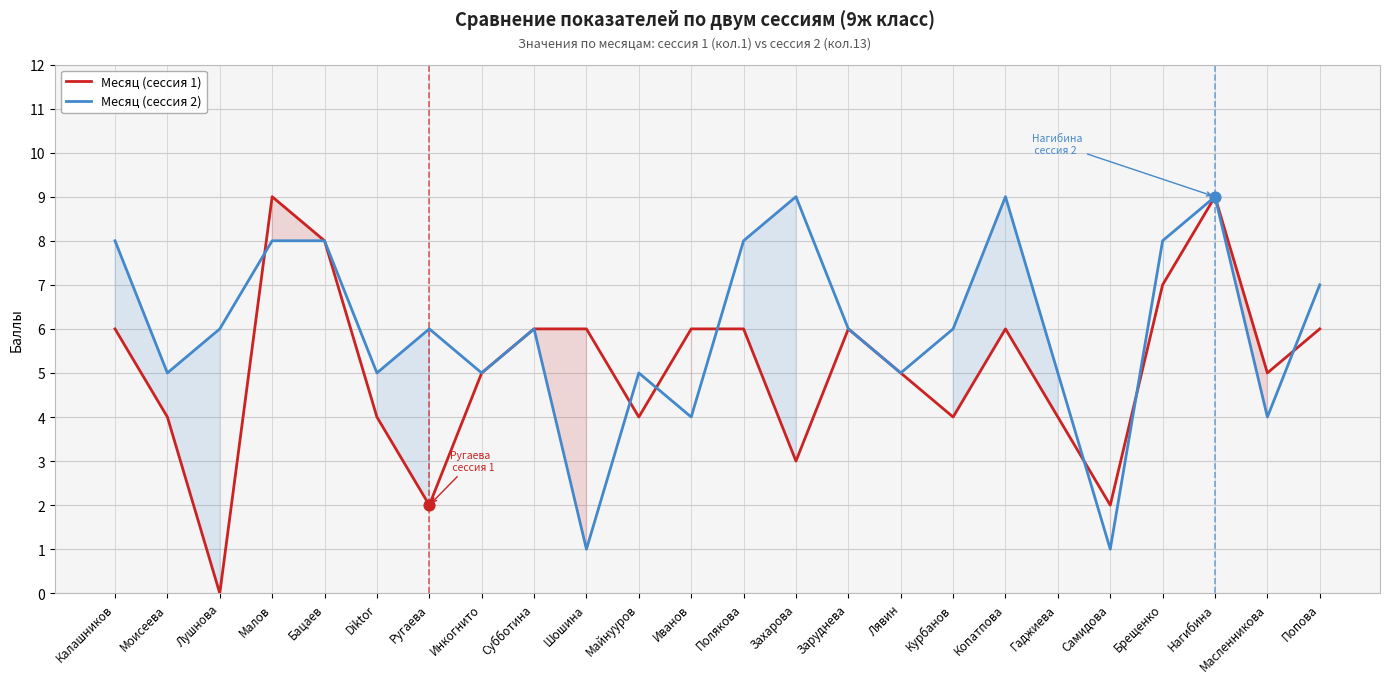

Which series contains the highest Y value?

Месяц (сессия 1)